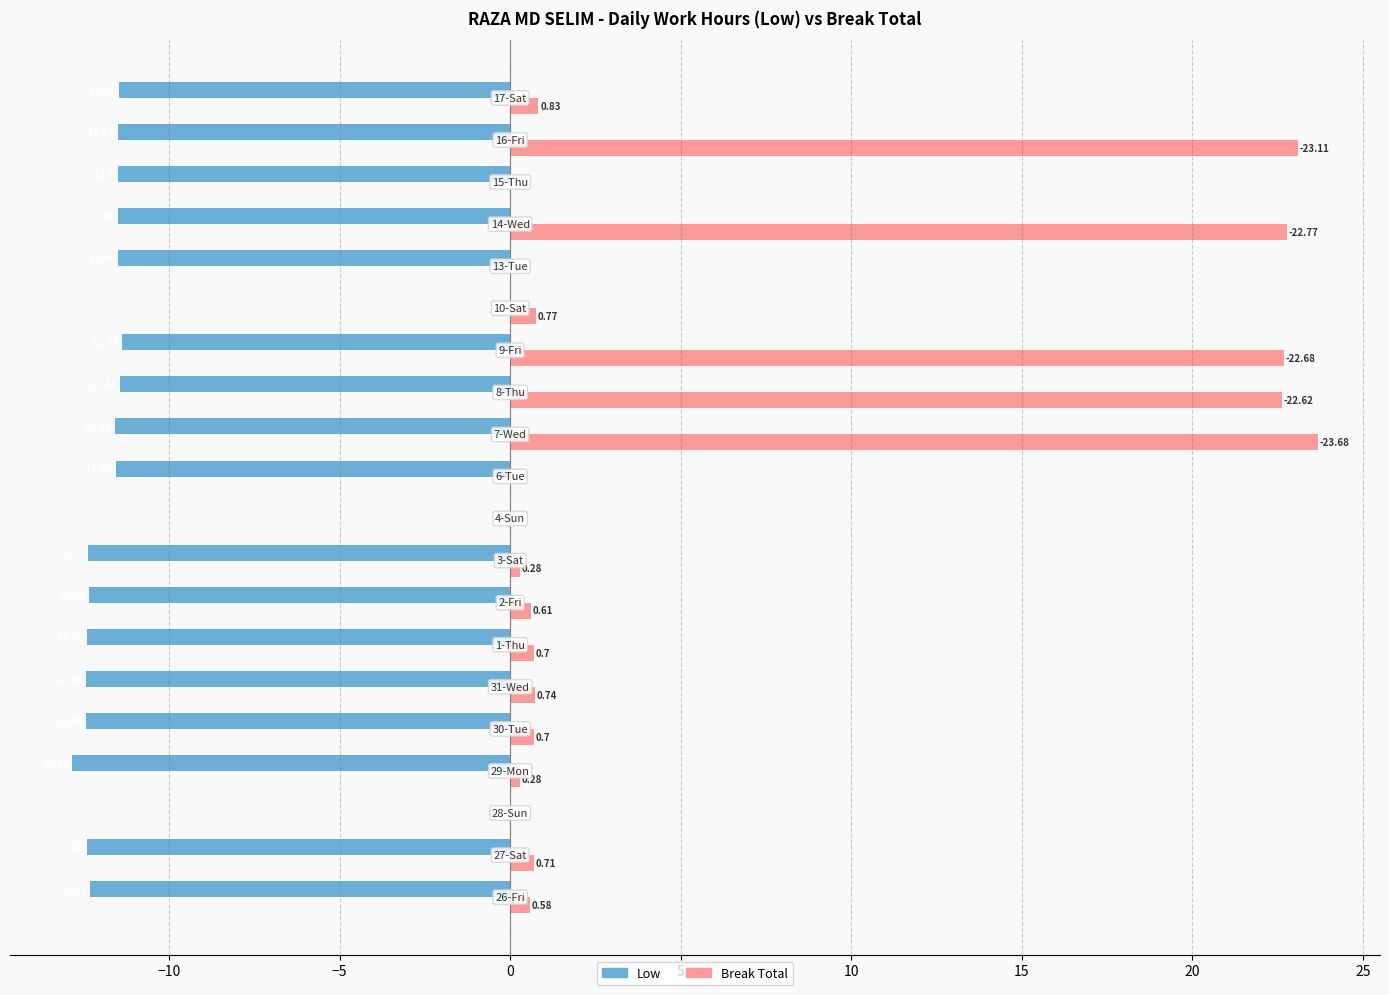

What is the sum of all Break Total values?

121.1